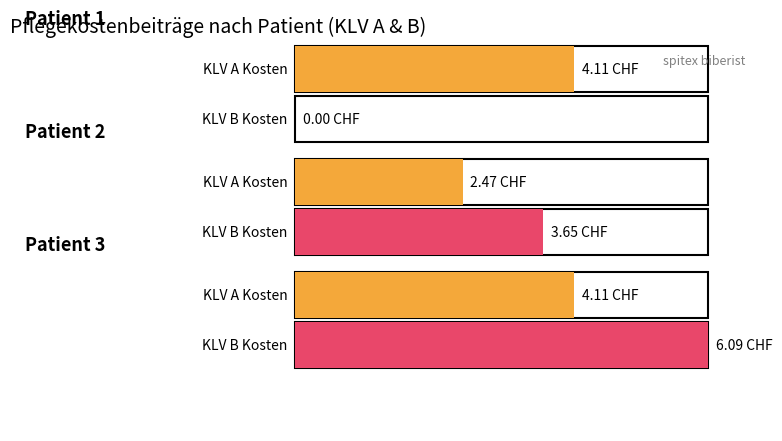

What are all the series names shown in the legend?

KLV A Kosten, KLV B Kosten